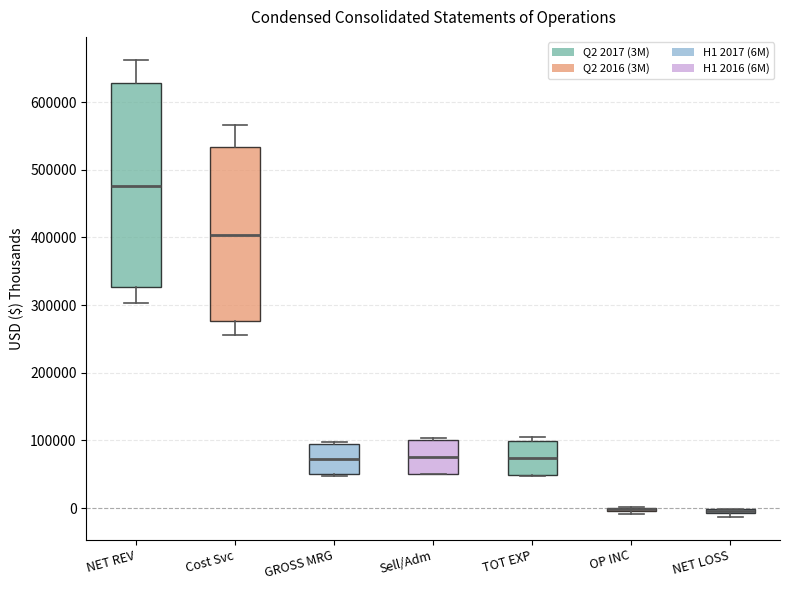

Which box is the tallest, from its lower edge to its upper edge?

NET REV